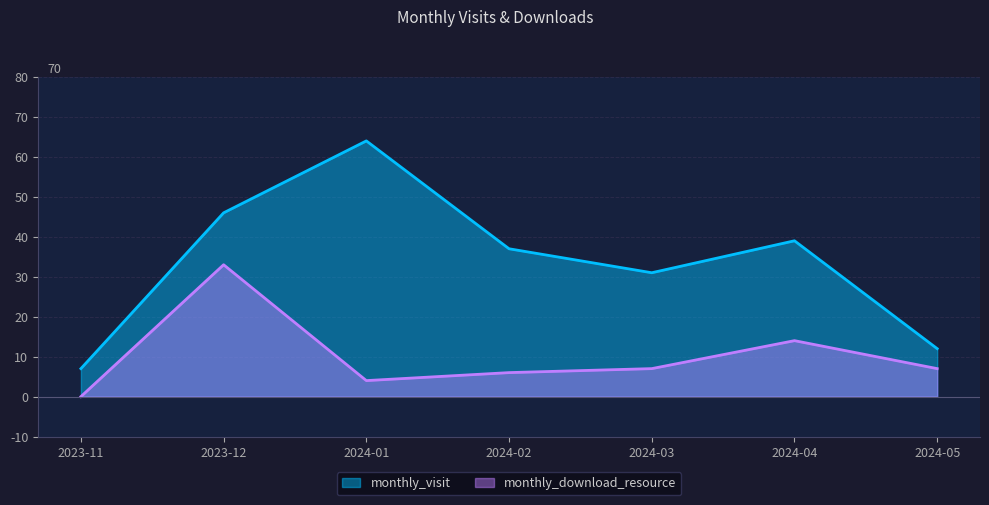

True or false: monthly_download_resource and monthly_visit intersect in this chart.

False